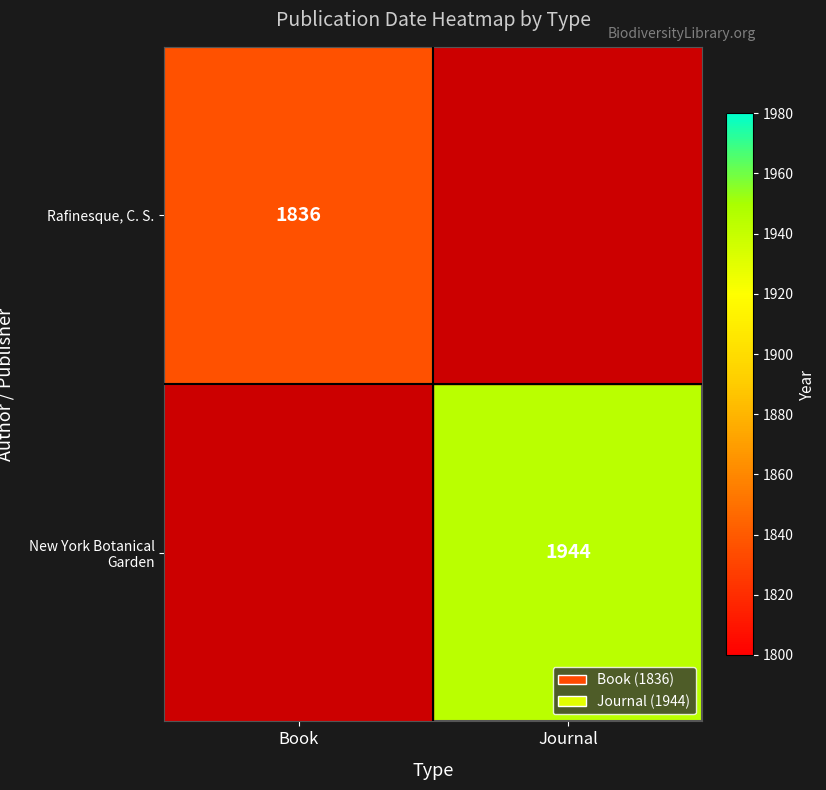

What is the maximum value shown in the chart?

1944